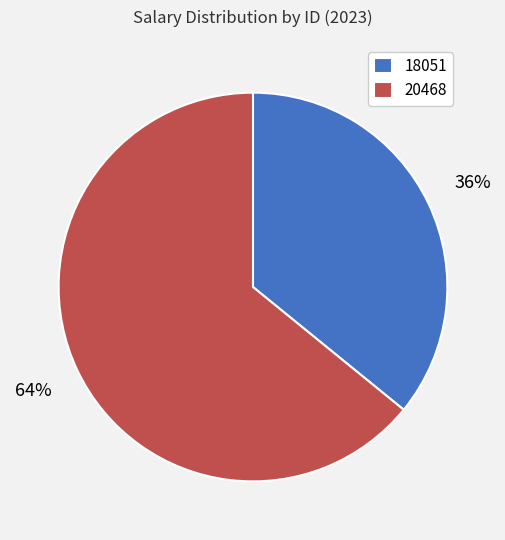

Count the number of slices in the pie.

2